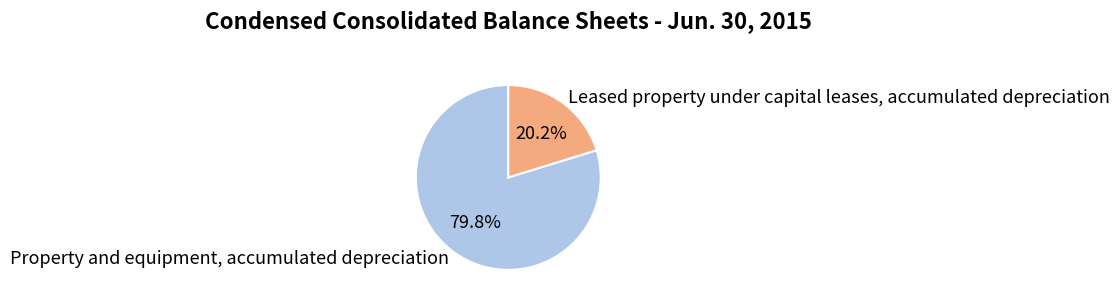

Which category accounts for the majority?

Property and equipment, accumulated depreciation